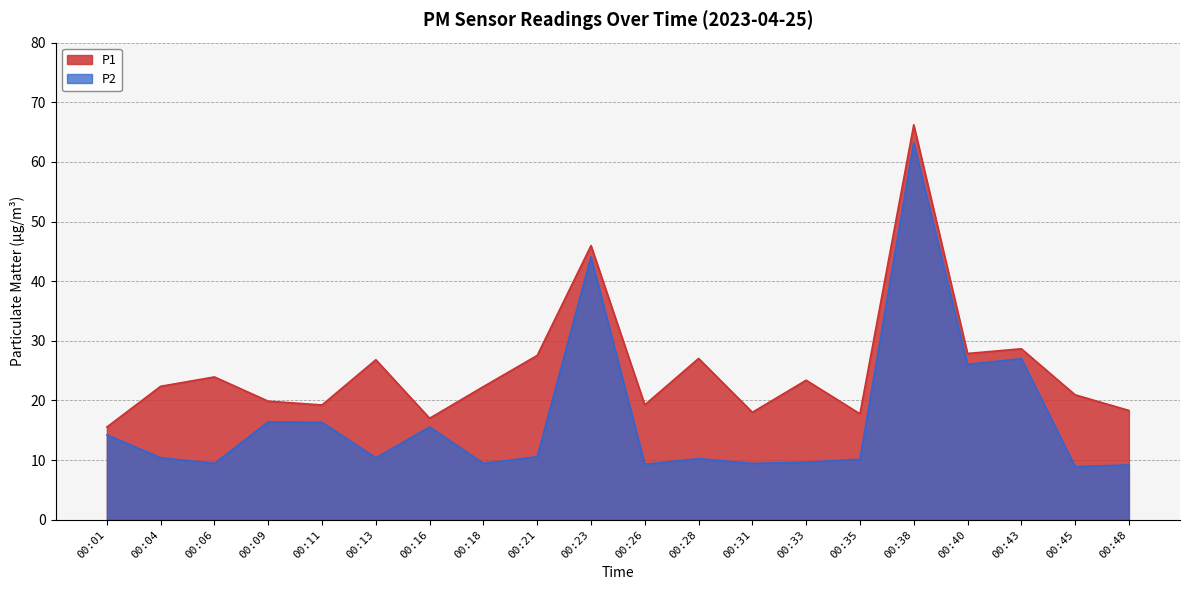

At how many categories does at least one series exceed 45?

2